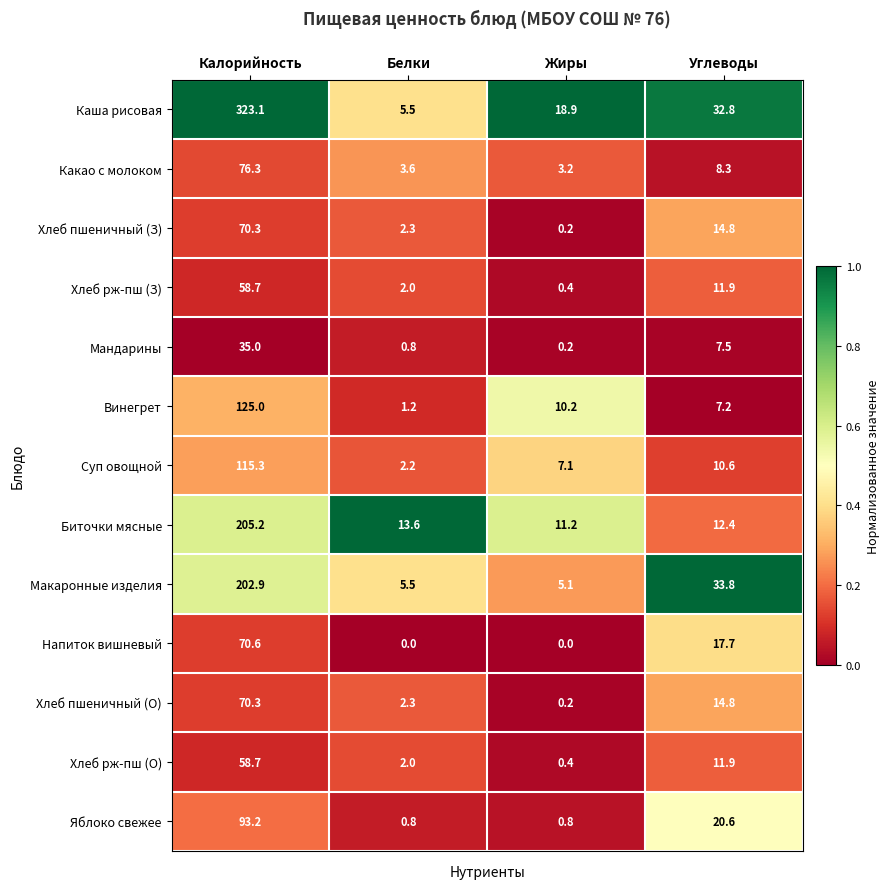

Between Белки and Жиры, which series saw the biggest shift?

Каша рисовая